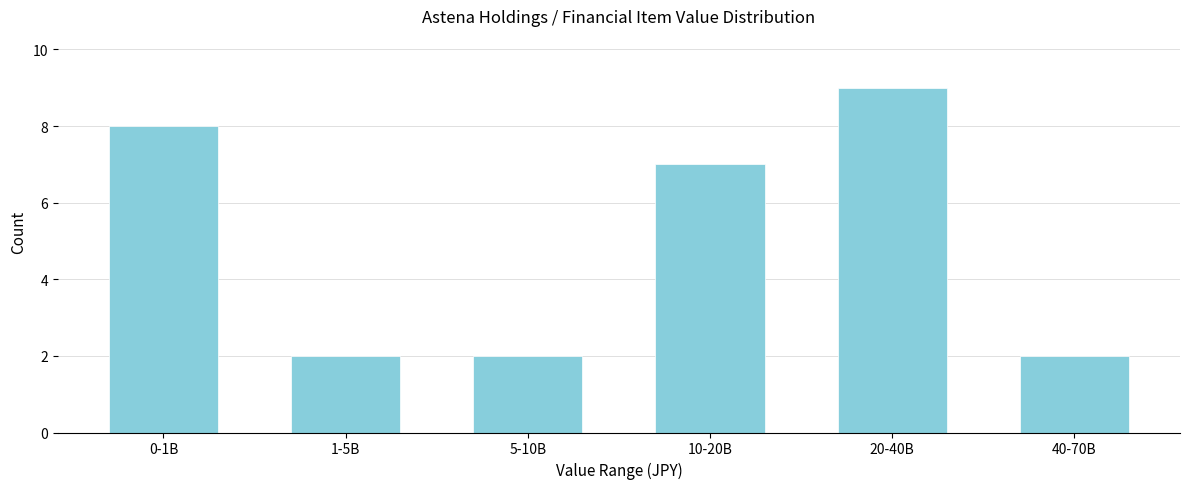

Reading left to right, extract all data points from this chart.

0-1B=8	1-5B=2	5-10B=2	10-20B=7	20-40B=9	40-70B=2